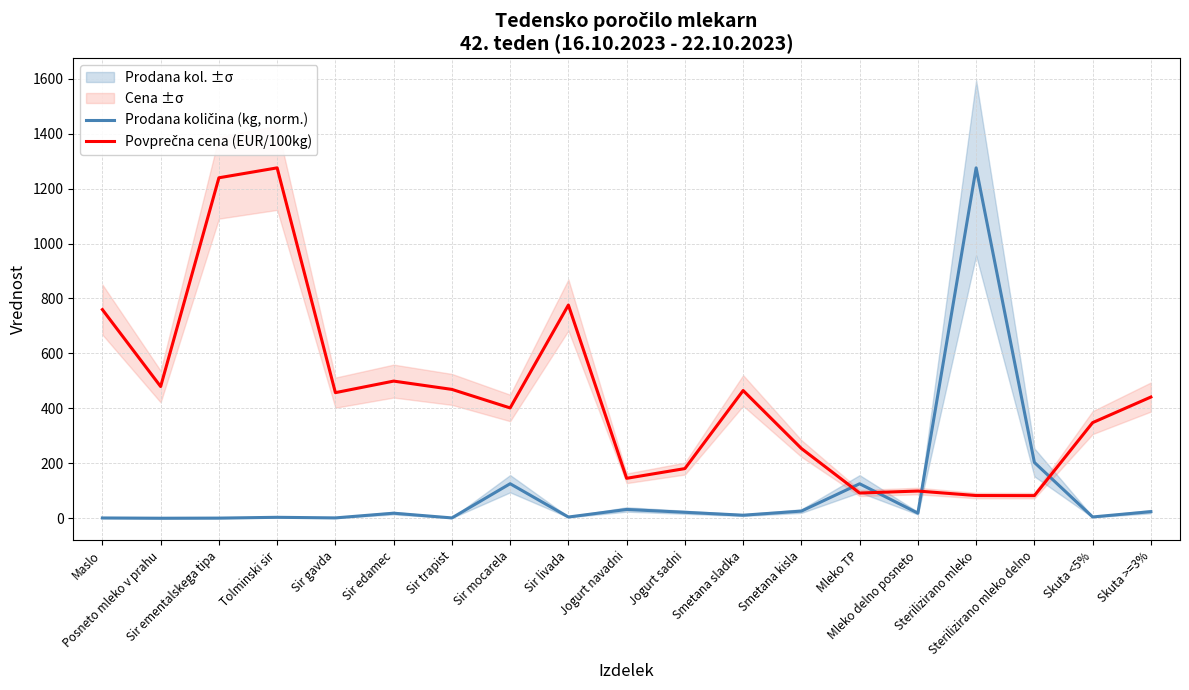

Rank the series by their average value, from lowest to highest.

Prodana količina (kg, norm.), Povprečna cena (EUR/100kg)